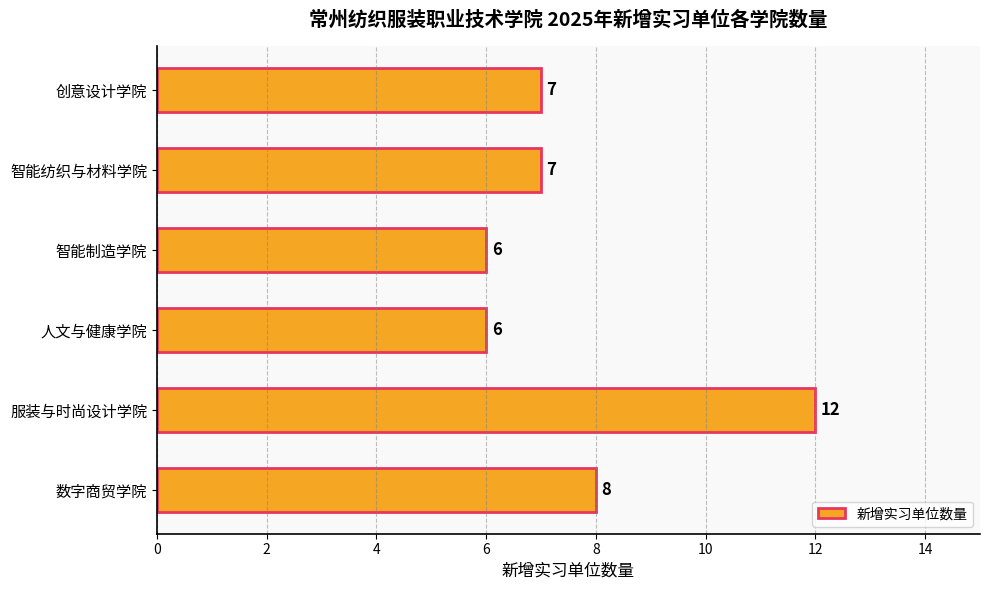

Reading bottom to top, extract all data points from this chart.

8	12	6	6	7	7